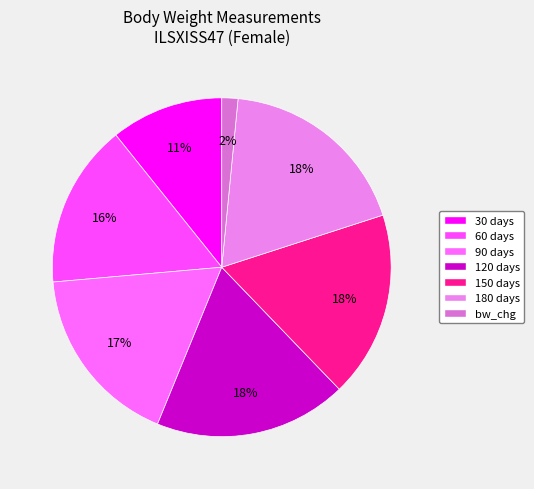

What is the change in value from 60 days to 90 days?

+2.0